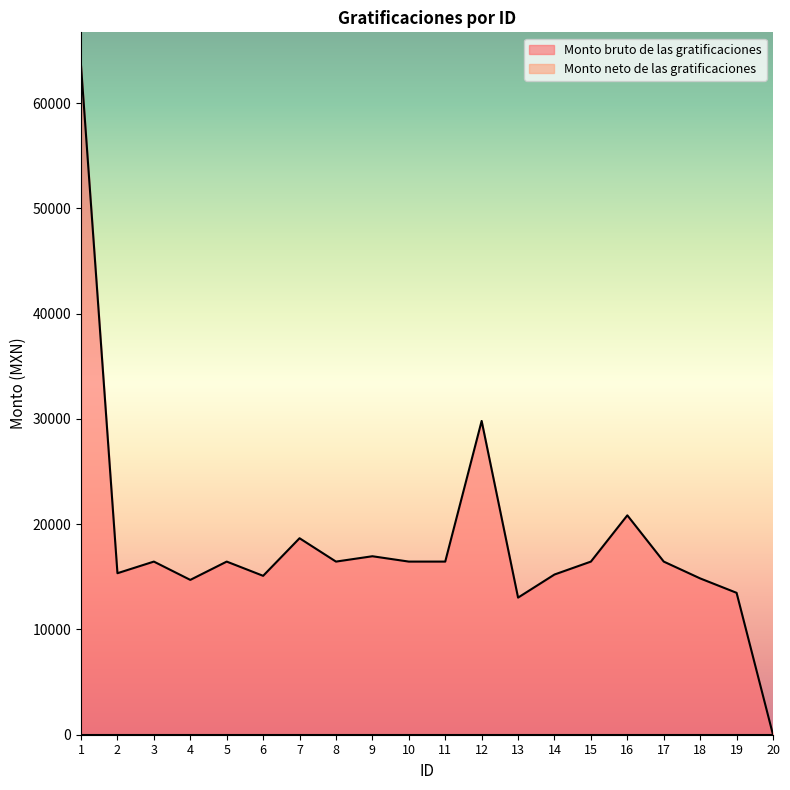

Rank the categories by value from lowest to highest.

20, 13, 19, 4, 18, 6, 14, 2, 3, 5, 8, 10, 11, 15, 17, 9, 7, 16, 12, 1